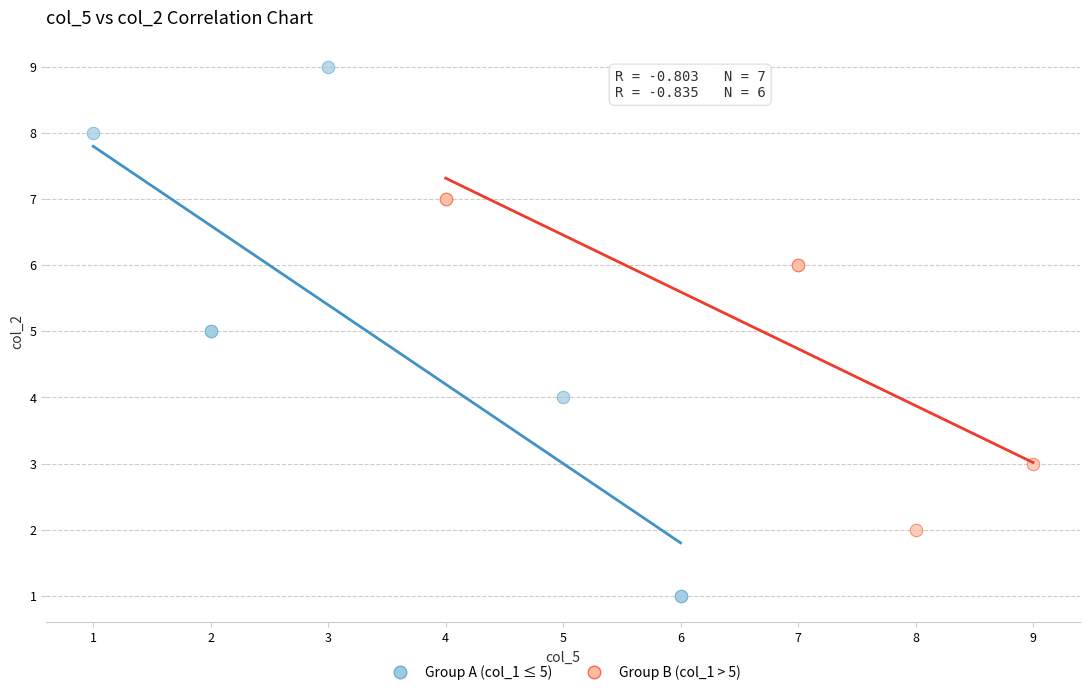

Which series contains the lowest Y value?

Group A (col_1 ≤ 5)